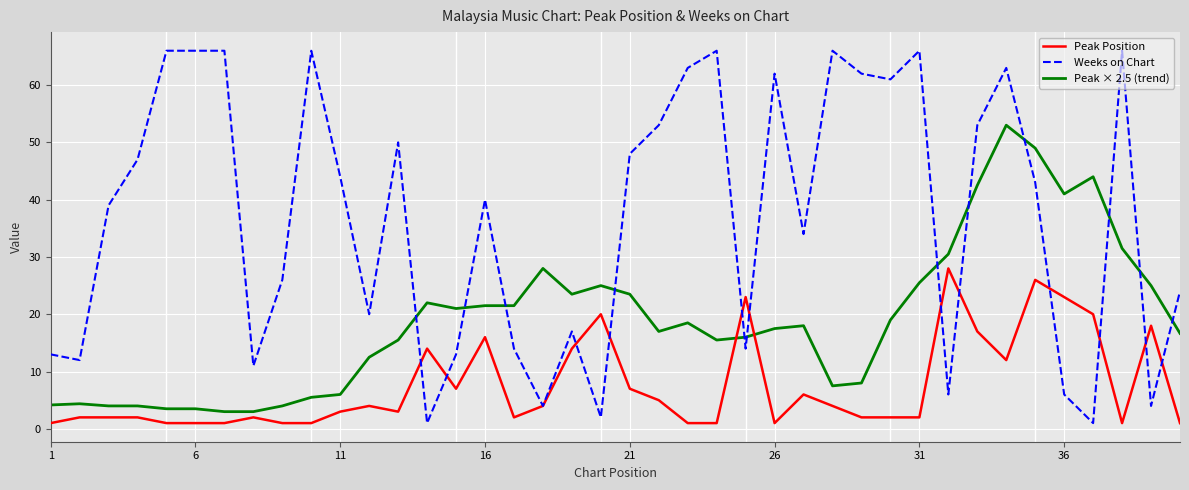

What is the highest value of the Peak Position series?

28.0